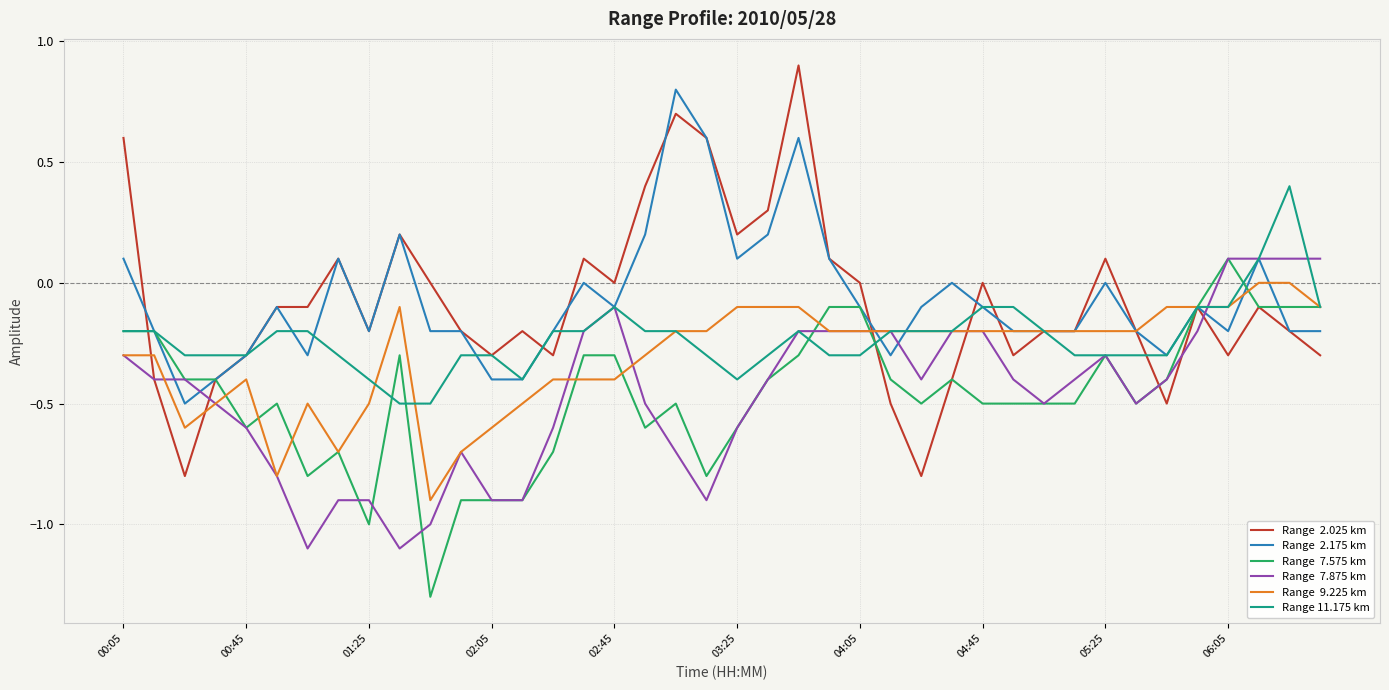

What is the maximum value shown in the chart?

0.9